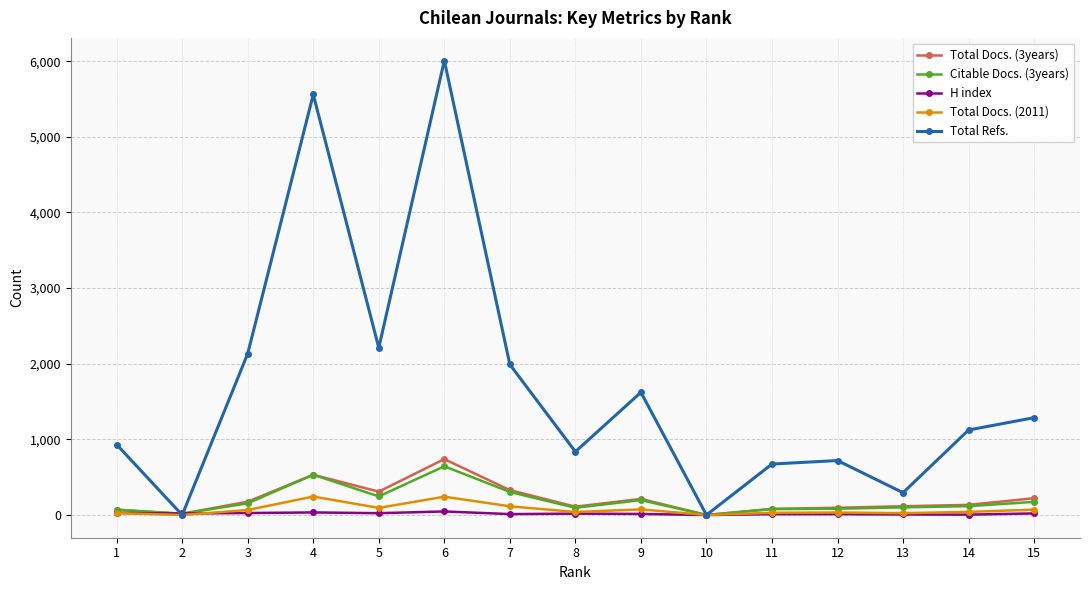

Between 1 and 3, which series saw the biggest shift?

Total Refs.